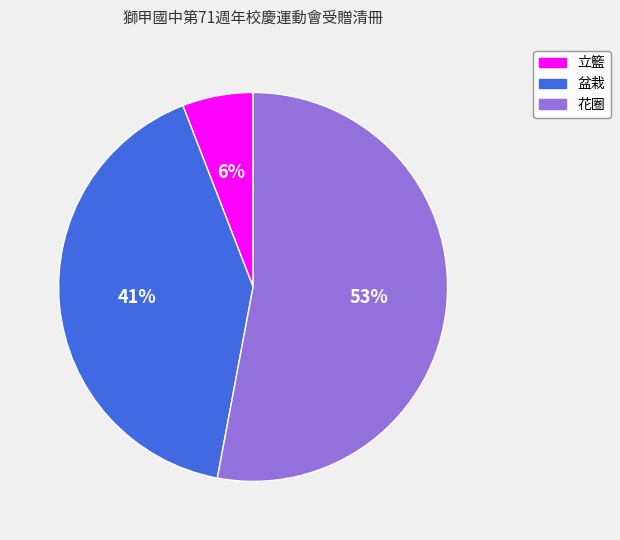

What is the largest slice in the pie chart?

花圈